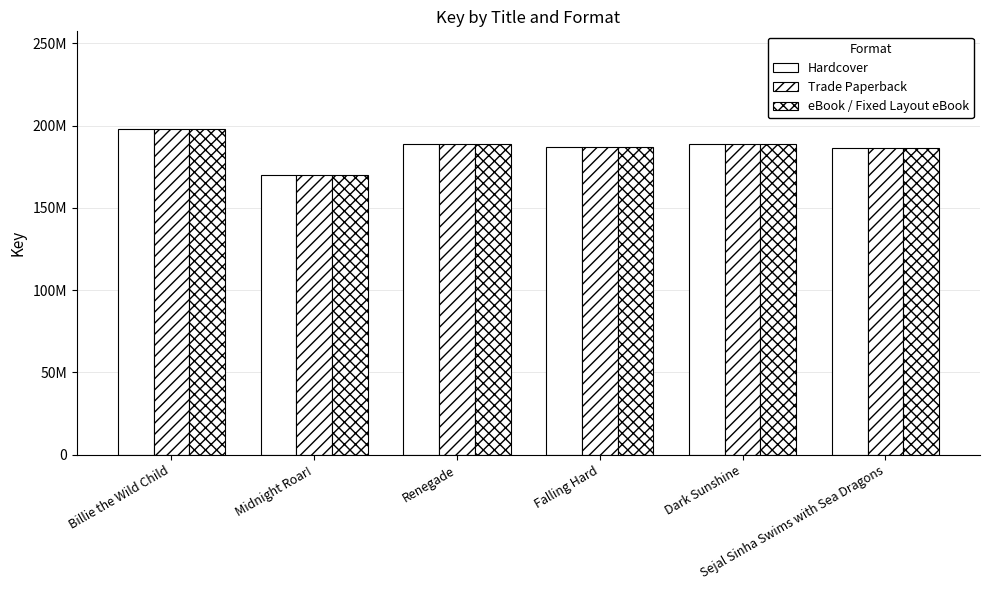

Read the Hardcover value at Dark Sunshine, to the nearest 100.

188859900